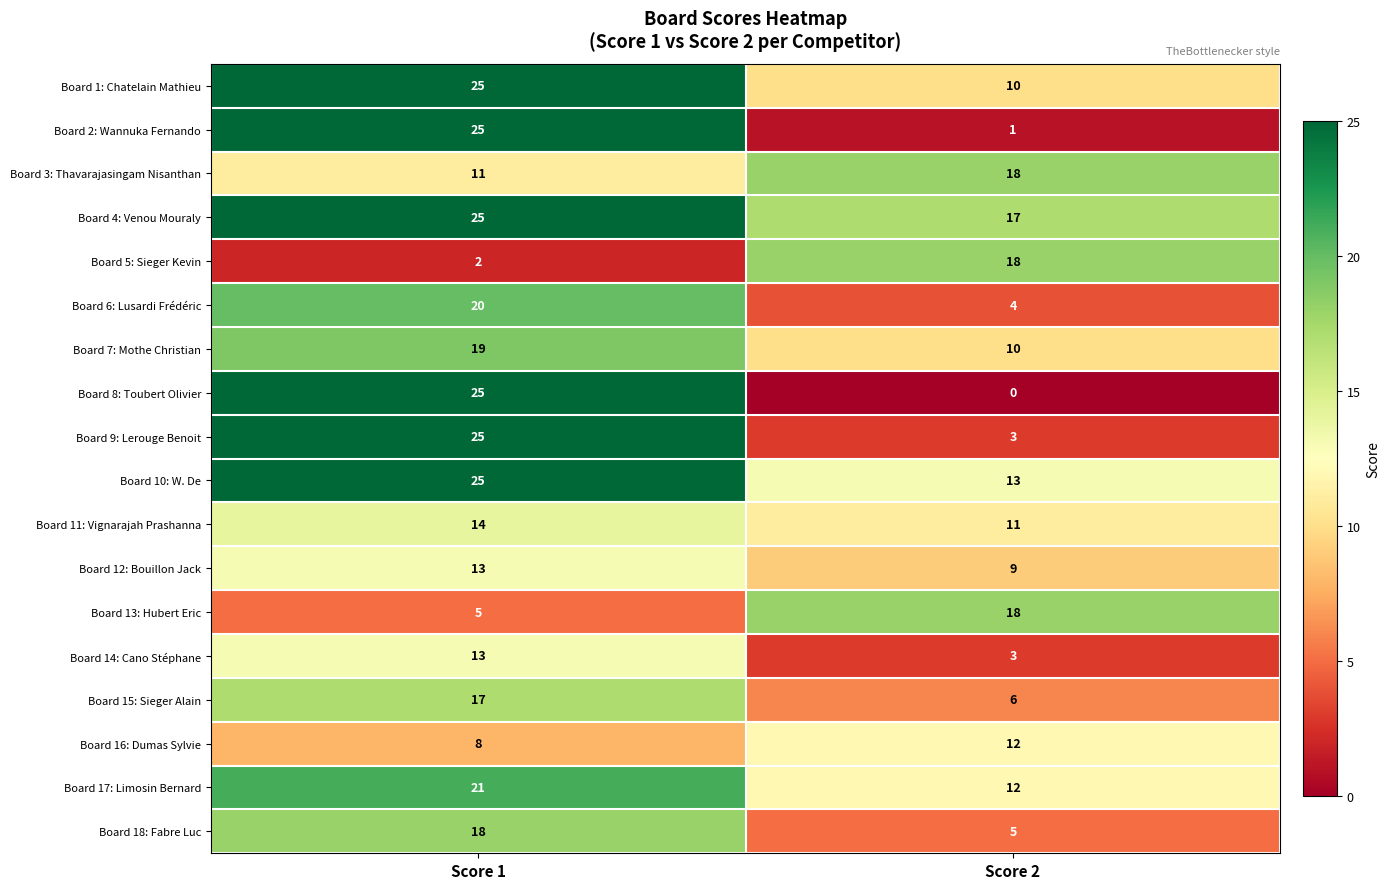

What is the total value across all series at Score 1?

311